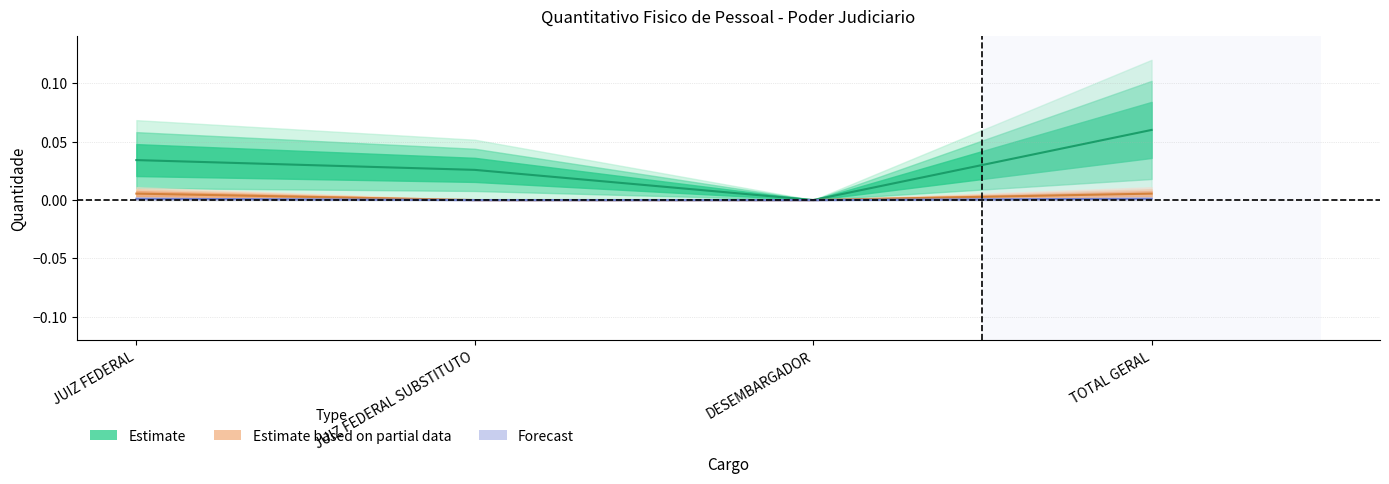

Is it true that Forecast center equals 0.0 at TOTAL GERAL?

True